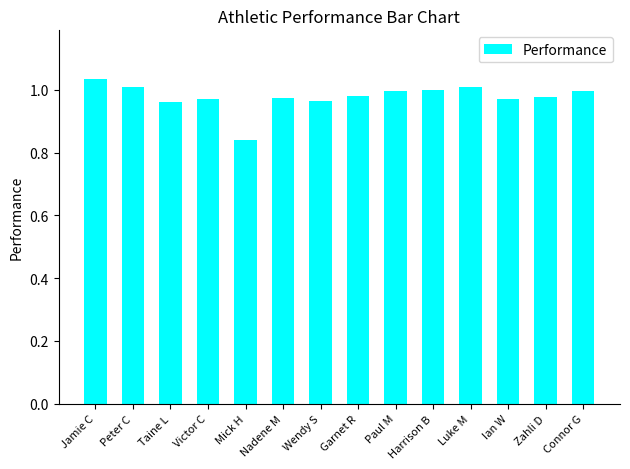

Does the chart contain any negative values?

No